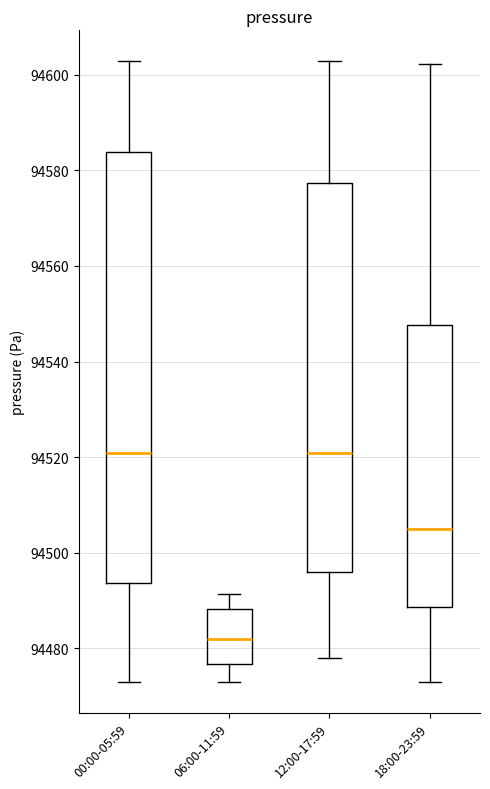

Reading left to right, transcribe this box plot: for each box, give where its median line is, the range the box spans, and where its two whiskers end, as read against the y-axis. The values are not printed on the chart, so give them approximately, as read against the axis.

00:00-05:59: median 94520, box 94494 to 94584, whiskers 94472 to 94602
06:00-11:59: median 94482, box 94476 to 94488, whiskers 94472 to 94492
12:00-17:59: median 94520, box 94496 to 94578, whiskers 94478 to 94602
18:00-23:59: median 94506, box 94488 to 94548, whiskers 94472 to 94602